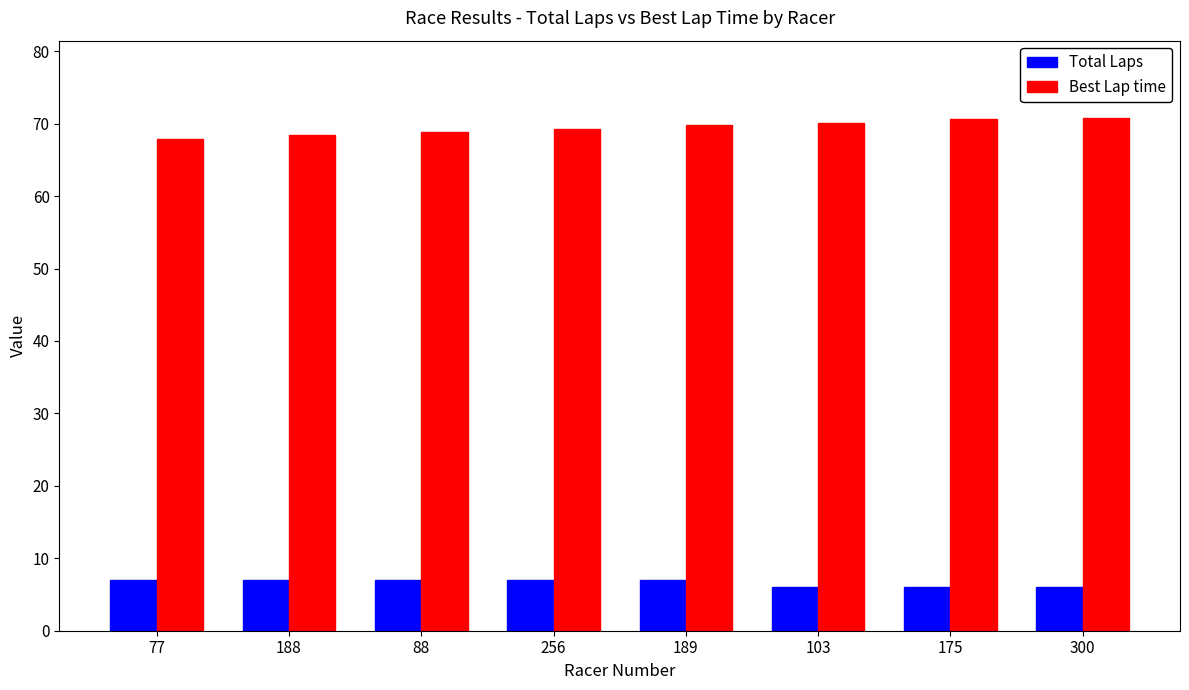

What is the minimum value shown in the chart?

6.0